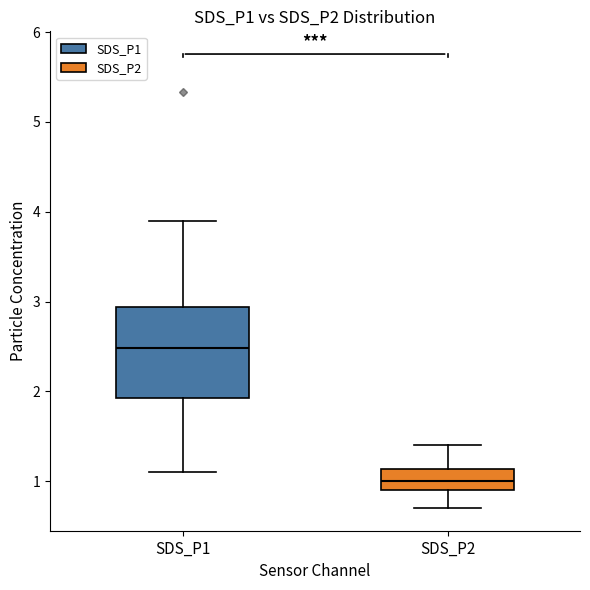

Comparing the boxes themselves (not the whiskers), which one is the tallest?

SDS_P1